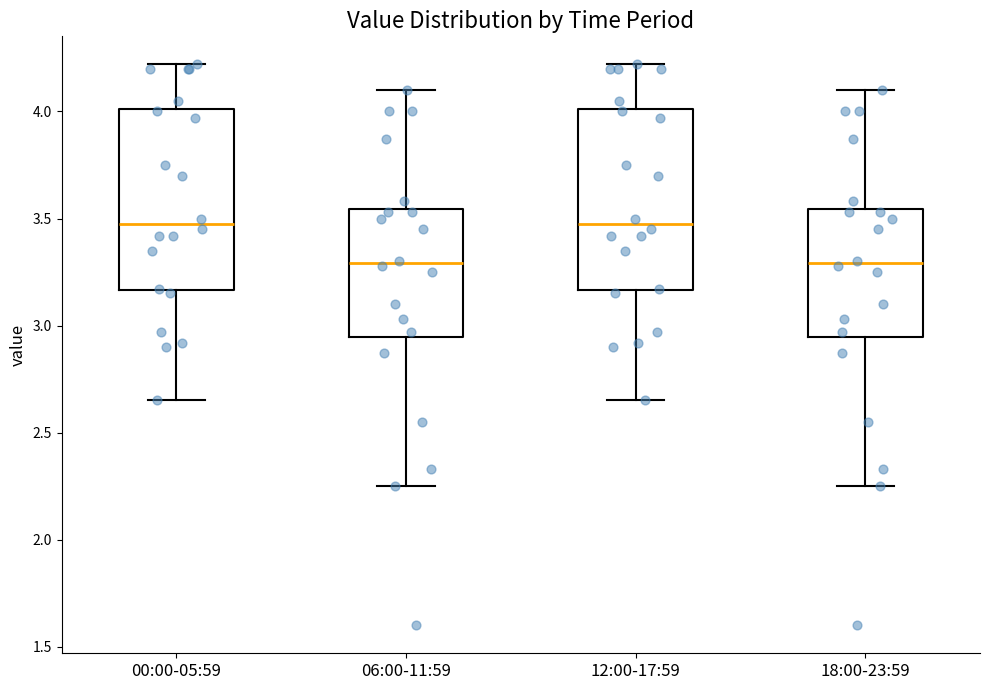

Reading left to right, transcribe this box plot: for each box, give where its median line is, the range the box spans, and where its two whiskers end, as read against the y-axis. The values are not printed on the chart, so give them approximately, as read against the axis.

00:00-05:59: median 3.50, box 3.15 to 4.00, whiskers 2.65 to 4.20
06:00-11:59: median 3.30, box 2.95 to 3.55, whiskers 2.25 to 4.10
12:00-17:59: median 3.50, box 3.15 to 4.00, whiskers 2.65 to 4.20
18:00-23:59: median 3.30, box 2.95 to 3.55, whiskers 2.25 to 4.10